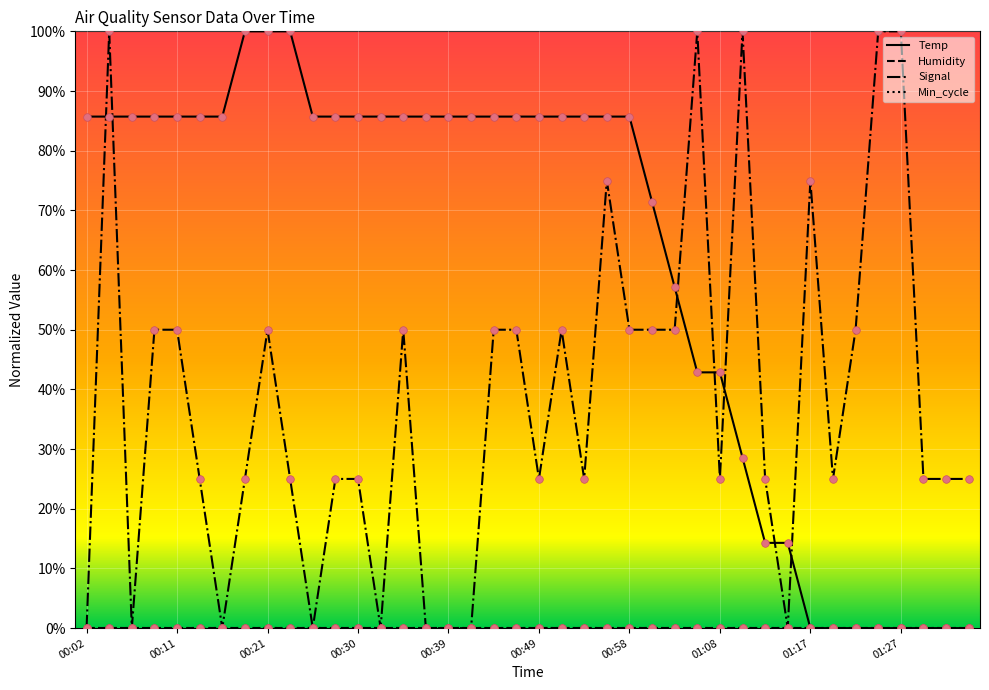

Does the chart have visible grid lines?

Yes